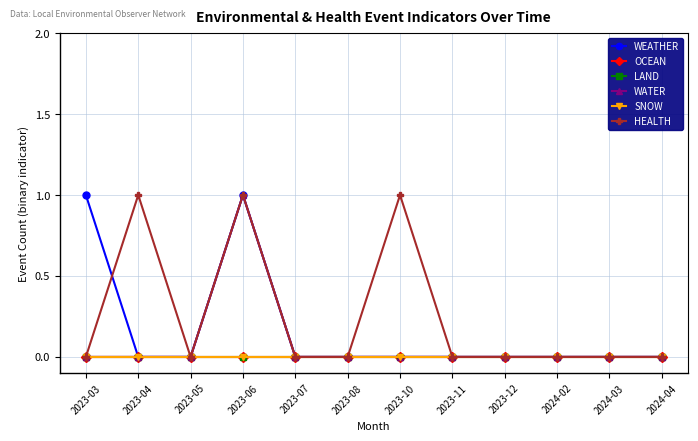

Does the chart have visible grid lines?

Yes